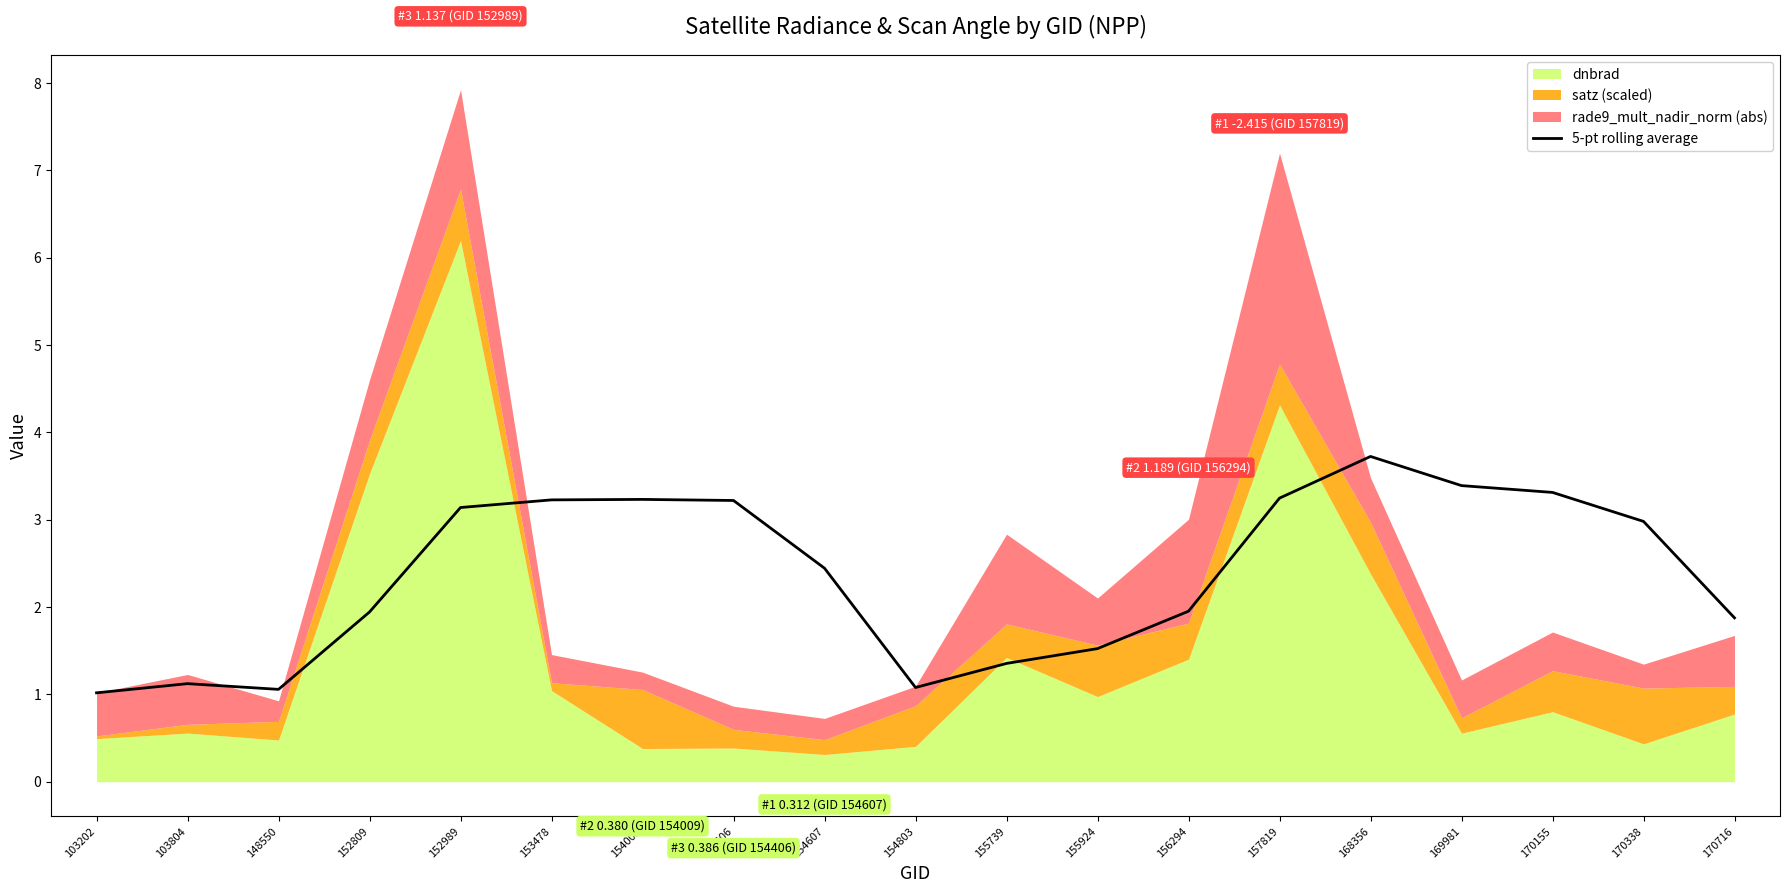

What is the value of the 10th point from the left?

1.1